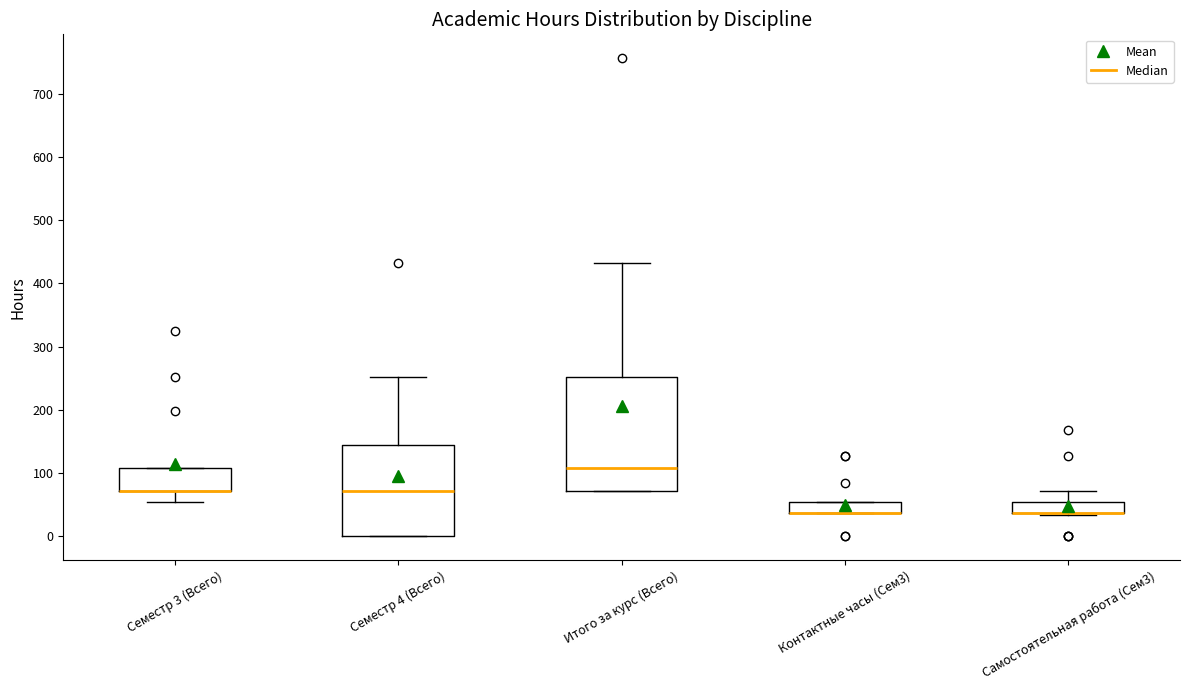

Where is the lower edge of the box for Семестр 3 (Всего) on the y-axis? The values are not printed on the chart, so give them approximately, as read against the axis.

70